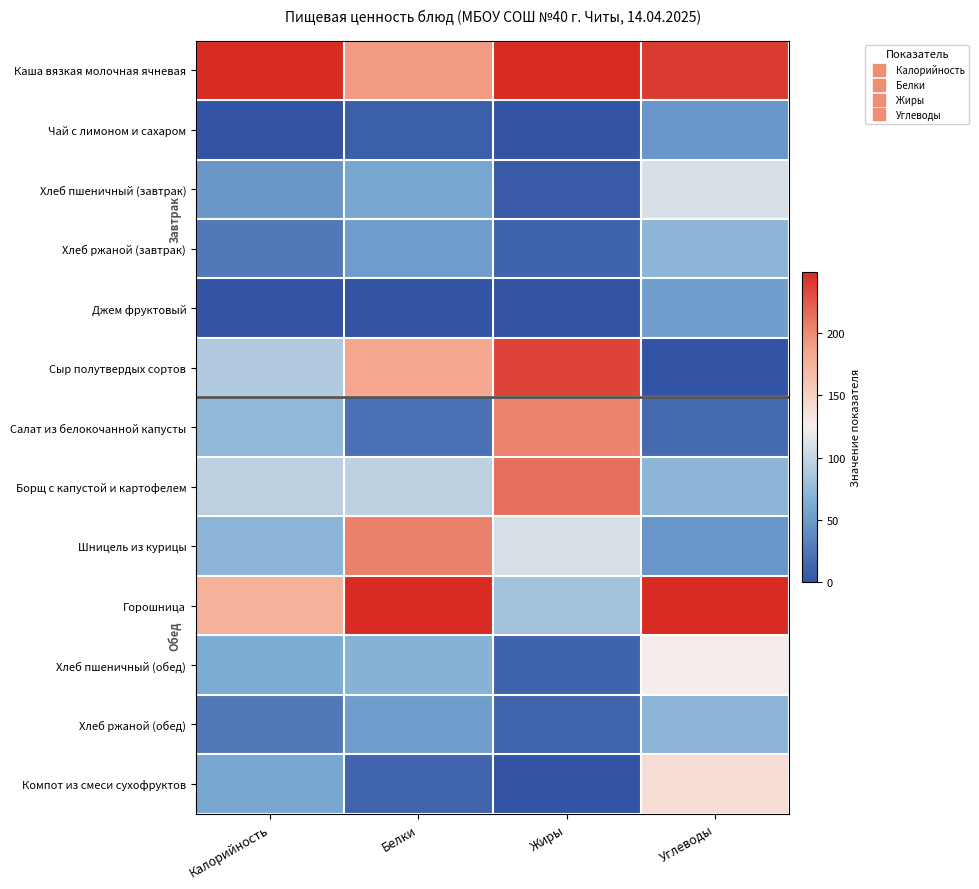

How many data points does each series have?

4